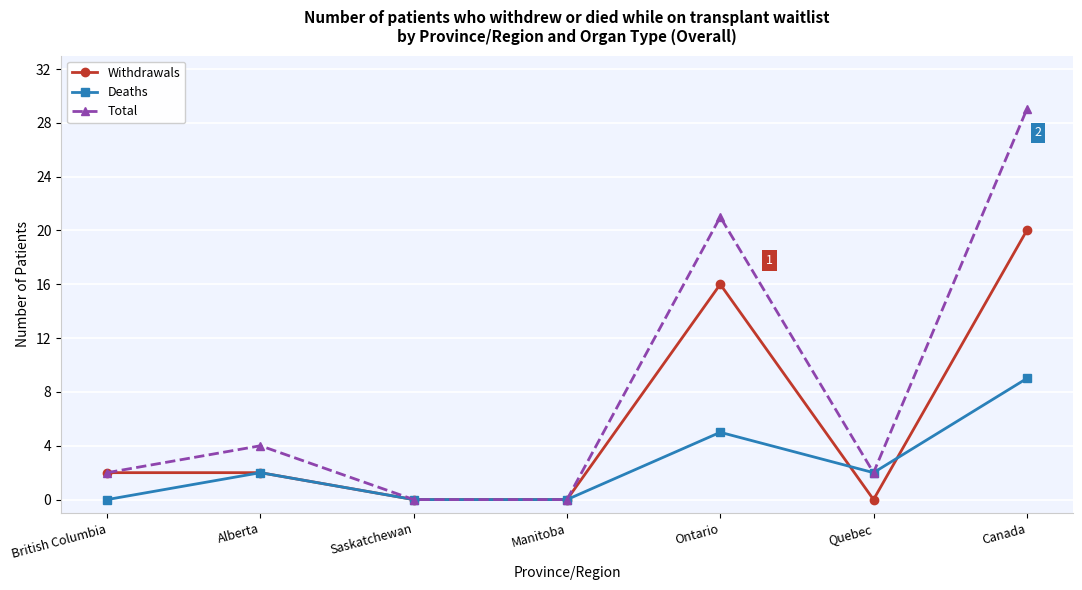

In Total, how many points are higher than both neighbors (excluding endpoints)?

2